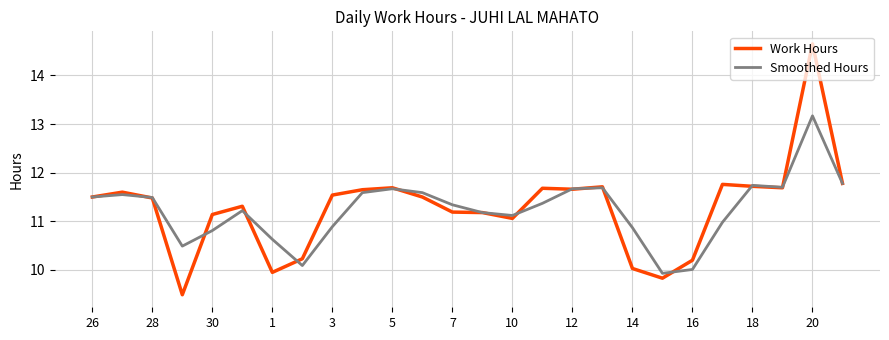

Which series has the widest spread of values?

Work Hours